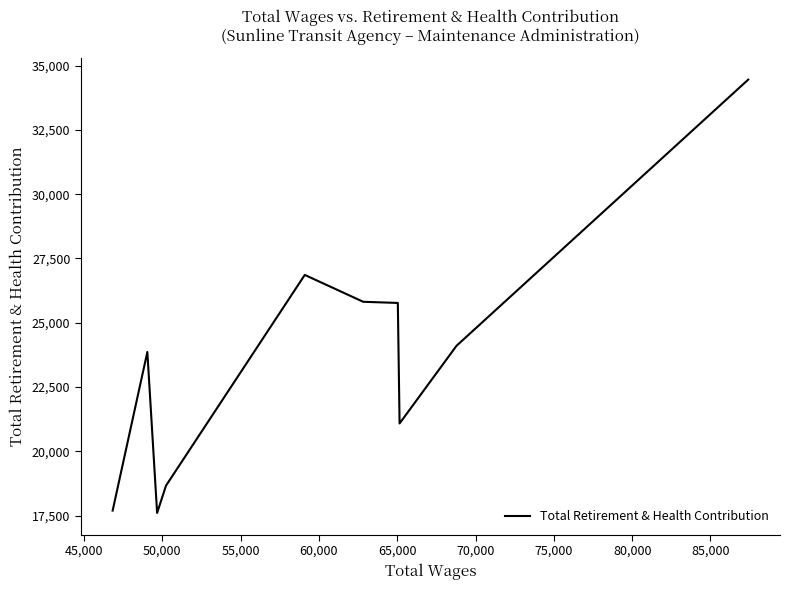

What is the minimum value shown in the chart?

17602